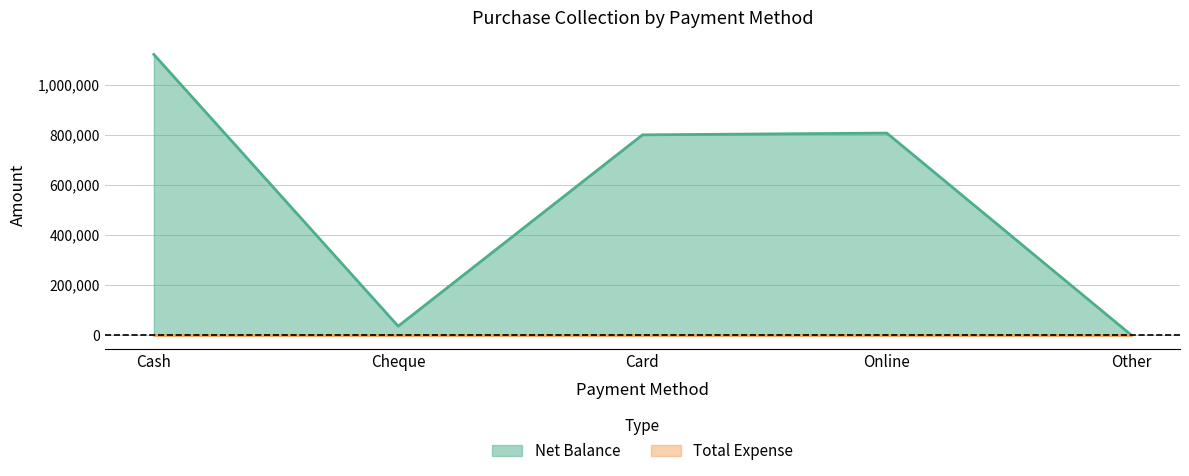

Is it true that the value at Card is 367707?

False